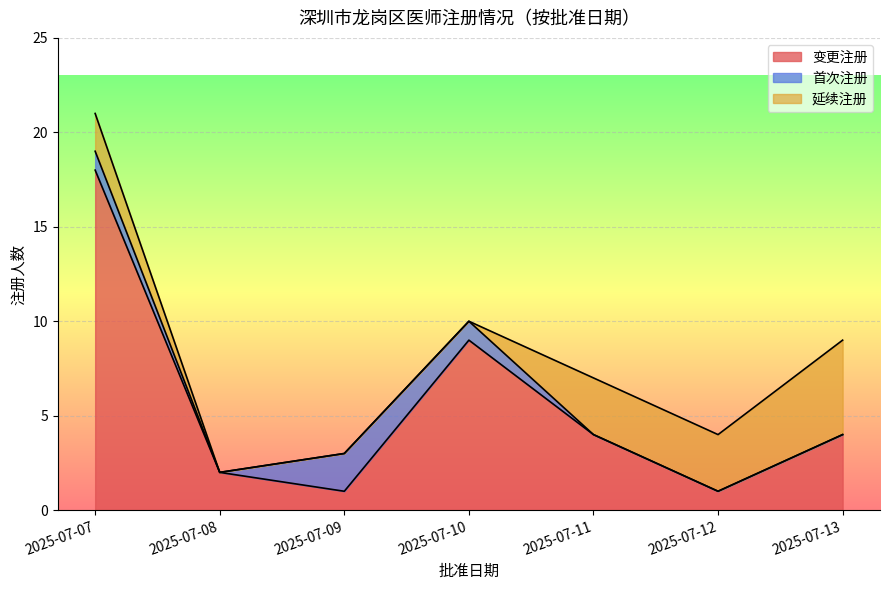

At which label is 延续注册 closest to 2?

2025-07-07